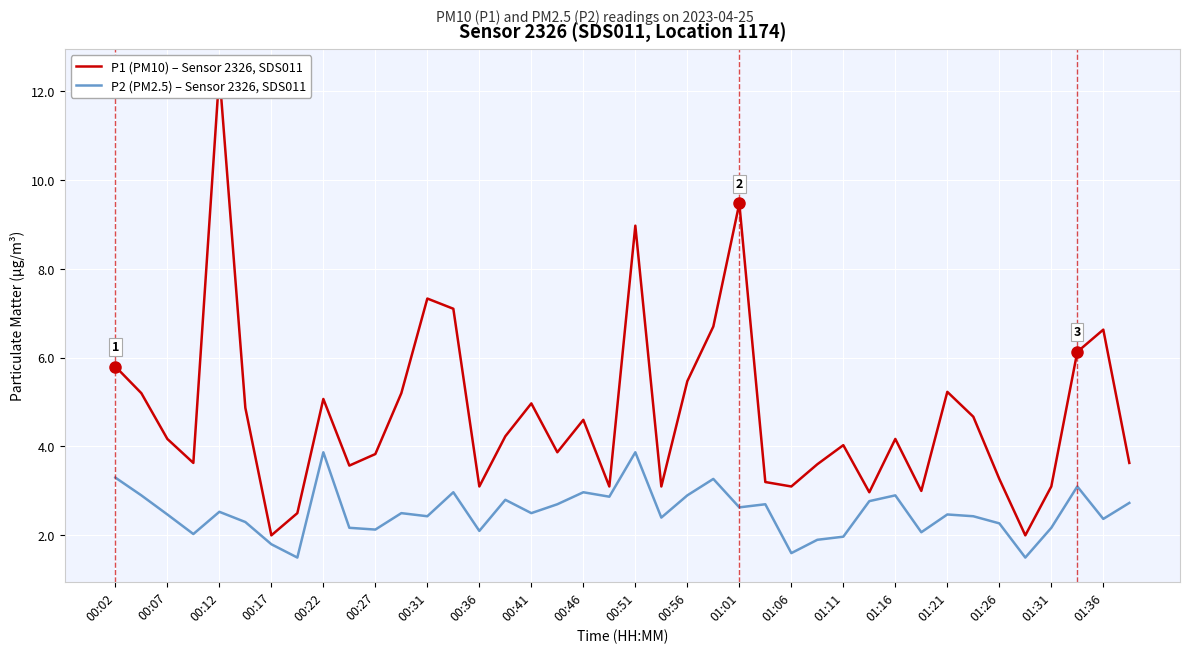

True or false: P2 (PM2.5) – Sensor 2326, SDS011 and P1 (PM10) – Sensor 2326, SDS011 cross at least once.

False